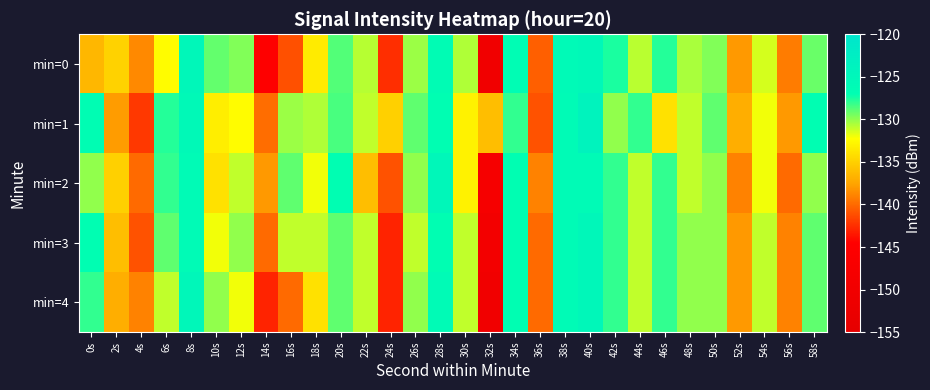

Which series changed the most between 36s and 50s?

min=1